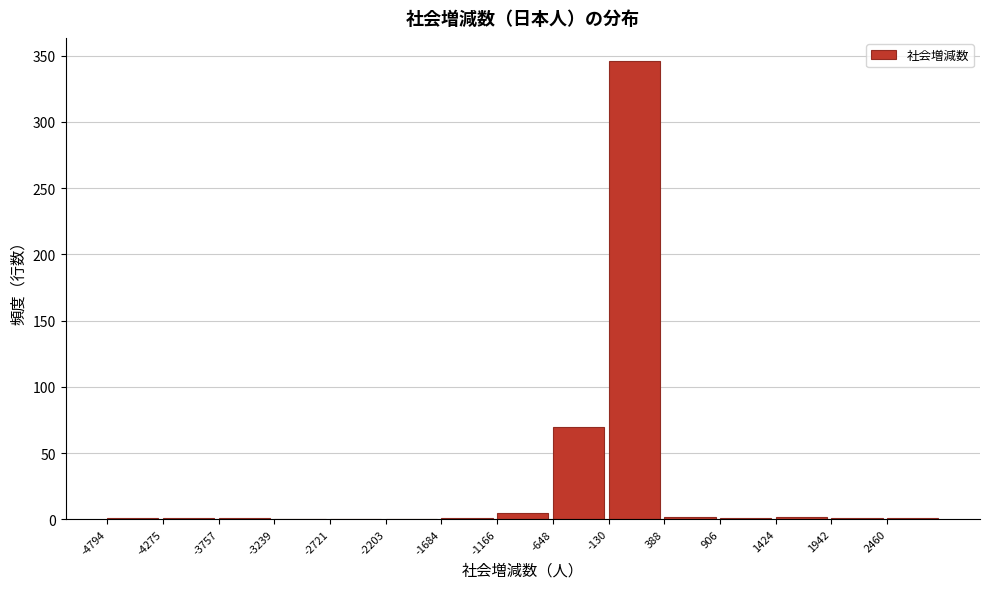

Reading left to right, list every bar in this chart as the range it spans on the x-axis followed by its height. Neither the bar edges nor the heights are printed on the chart, so give them approximately, as read against the axes.

-4800 to -4300: under 5
-4300 to -3800: under 5
-3800 to -3200: under 5
-3200 to -2700: 0
-2700 to -2200: 0
-2200 to -1700: 0
-1700 to -1200: under 5
-1200 to -600: 5
-600 to -100: 70
-100 to 400: 345
400 to 900: under 5
900 to 1400: under 5
1400 to 1900: under 5
1900 to 2500: under 5
2500 to 3000: under 5